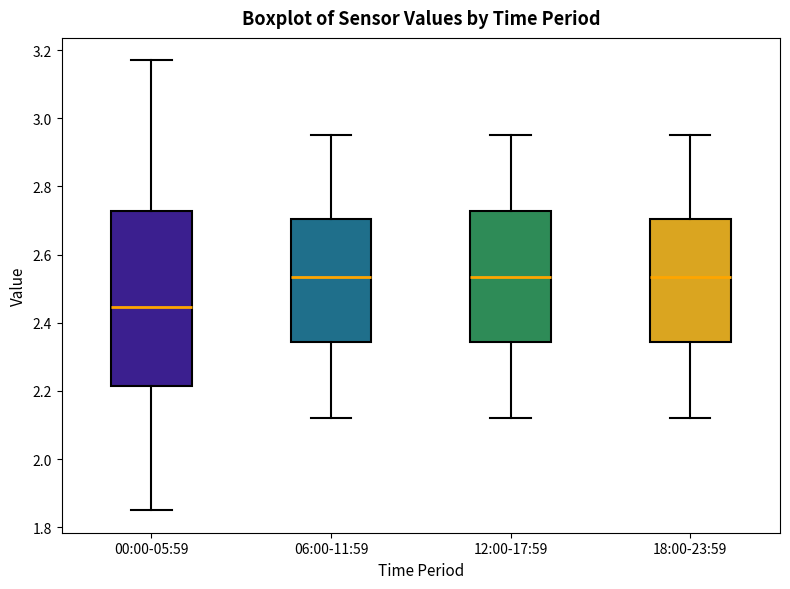

Which box's median line is the lowest?

00:00-05:59